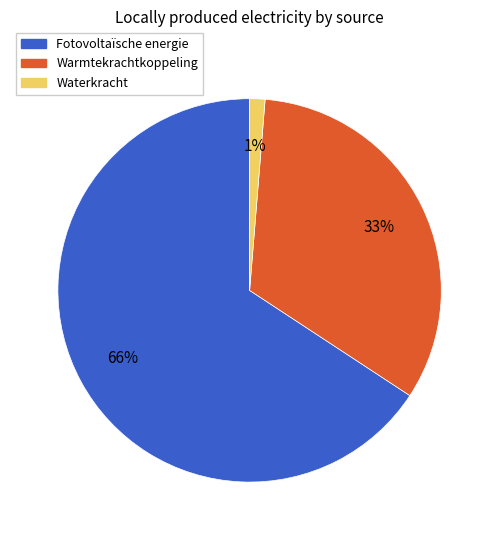

Do Warmtekrachtkoppeling and Waterkracht together represent more than half of the pie?

No